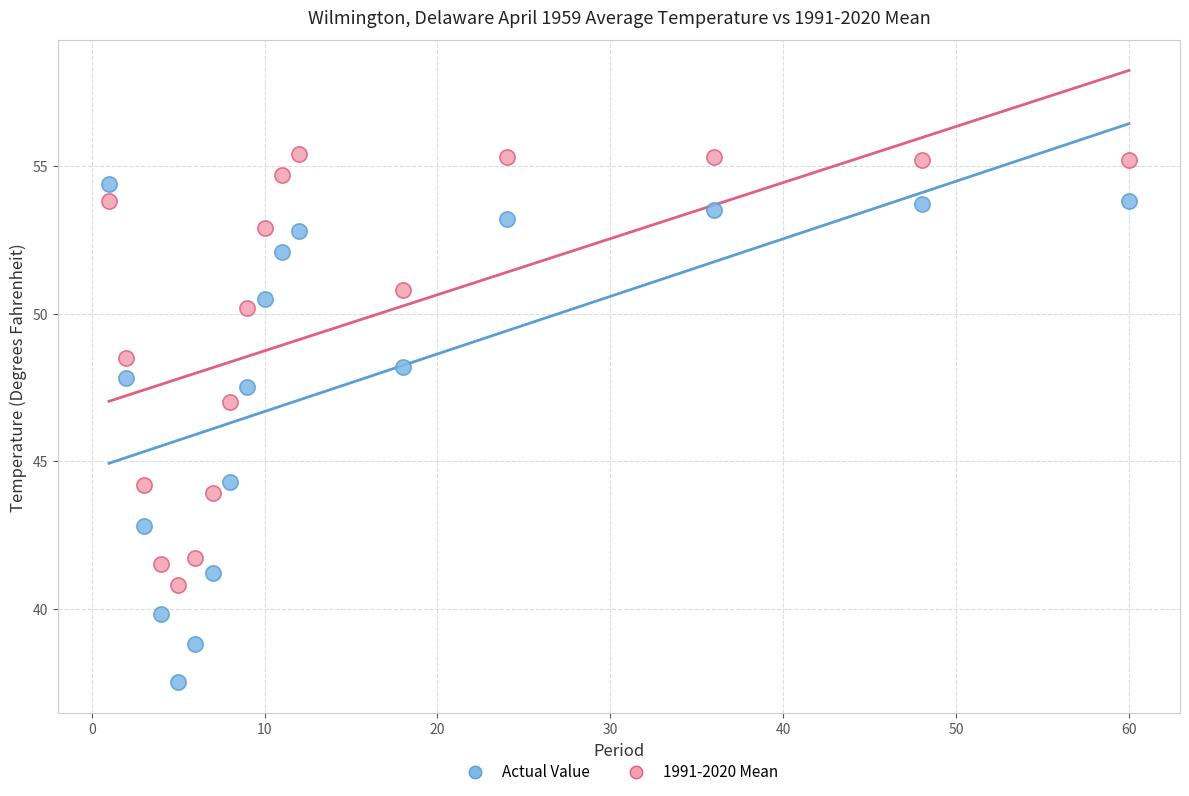

Which series has the widest spread of Y values?

Actual Value